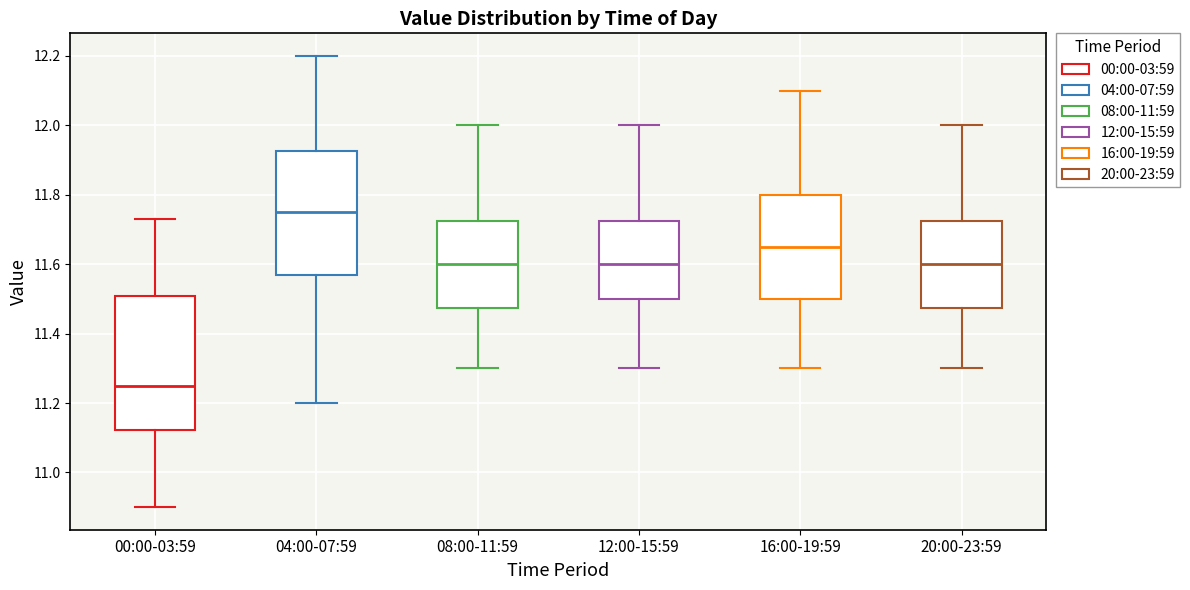

Which box is the tallest, from its lower edge to its upper edge?

00:00-03:59